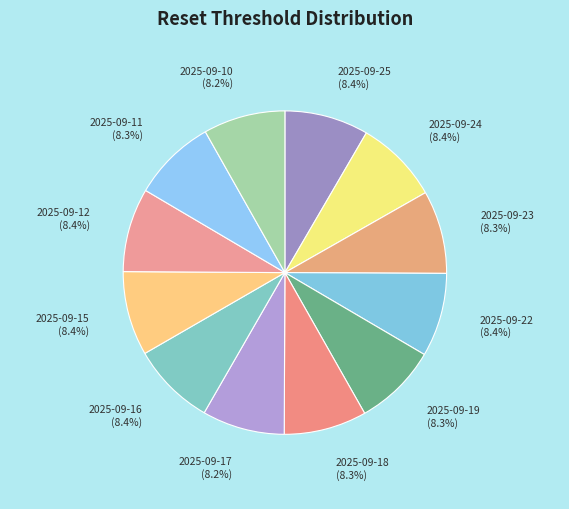

How much of the chart is everything except 2025-09-16?

91.6%